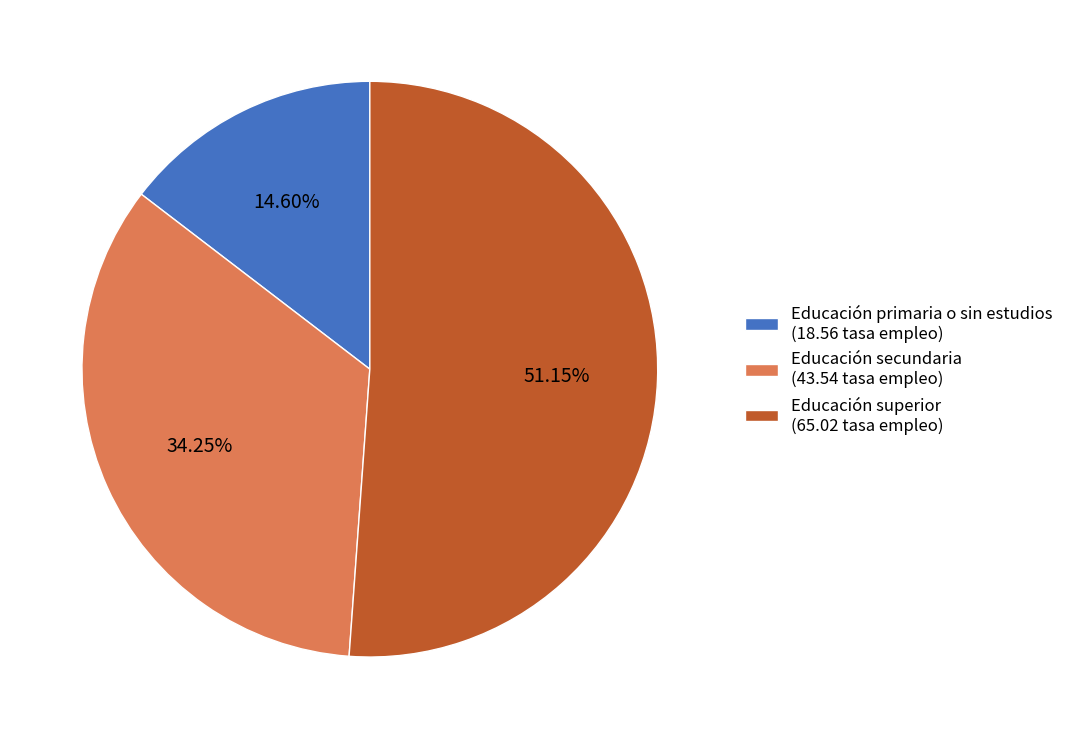

To the nearest percent, what is the combined percentage of Educación secundaria and Educación superior?

85%